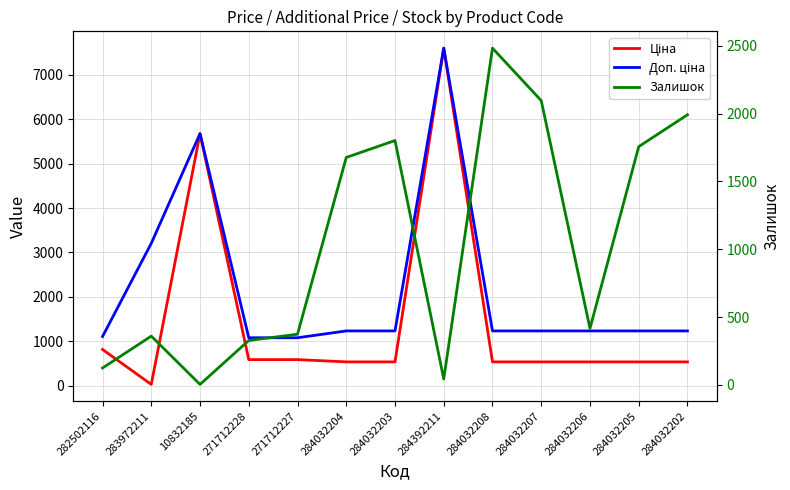

Is the value of Доп. ціна at 283972211 greater than the value of Залишок at 284032206?

Yes